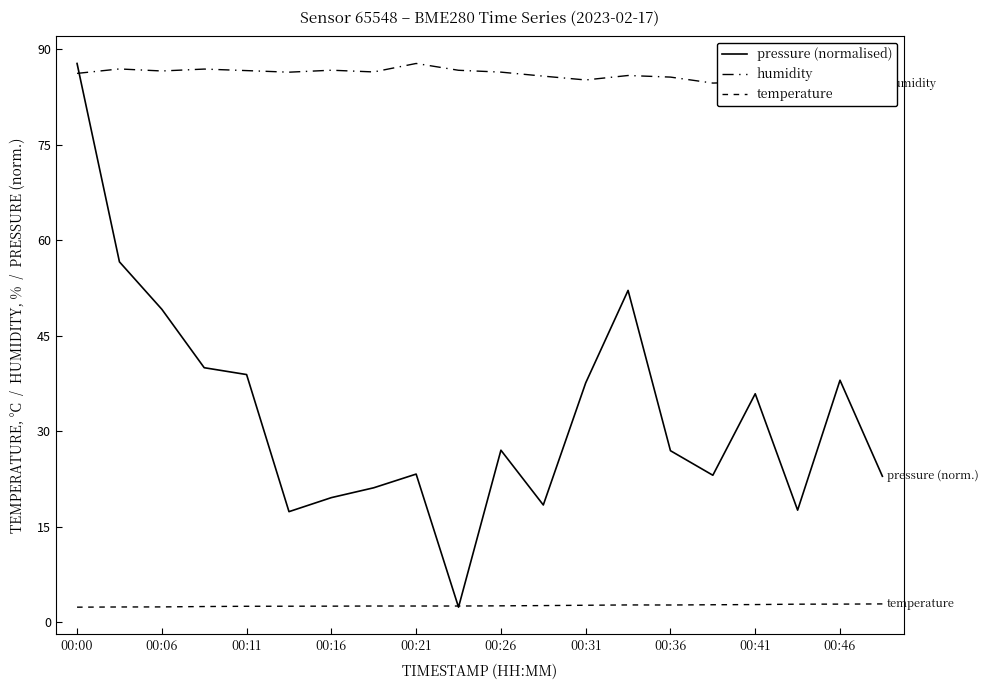

Is it true that humidity equals 86.7 at 00:46?

True